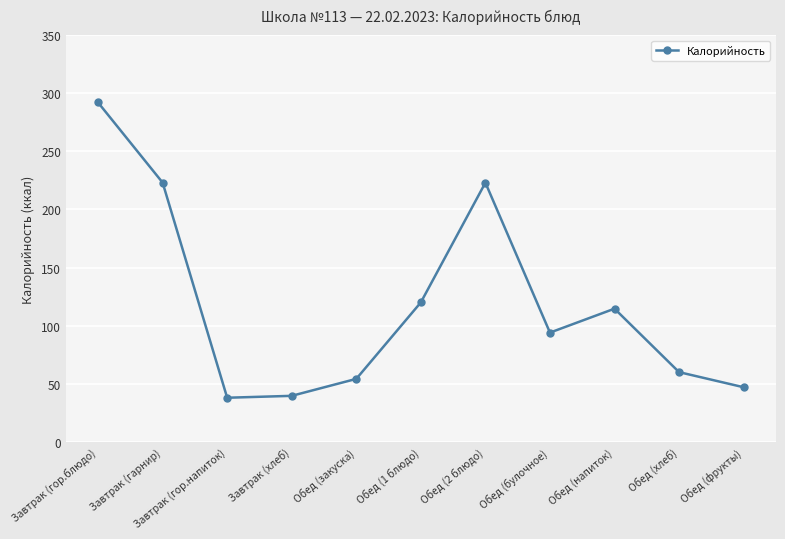

What is the smallest value displayed?

38.0